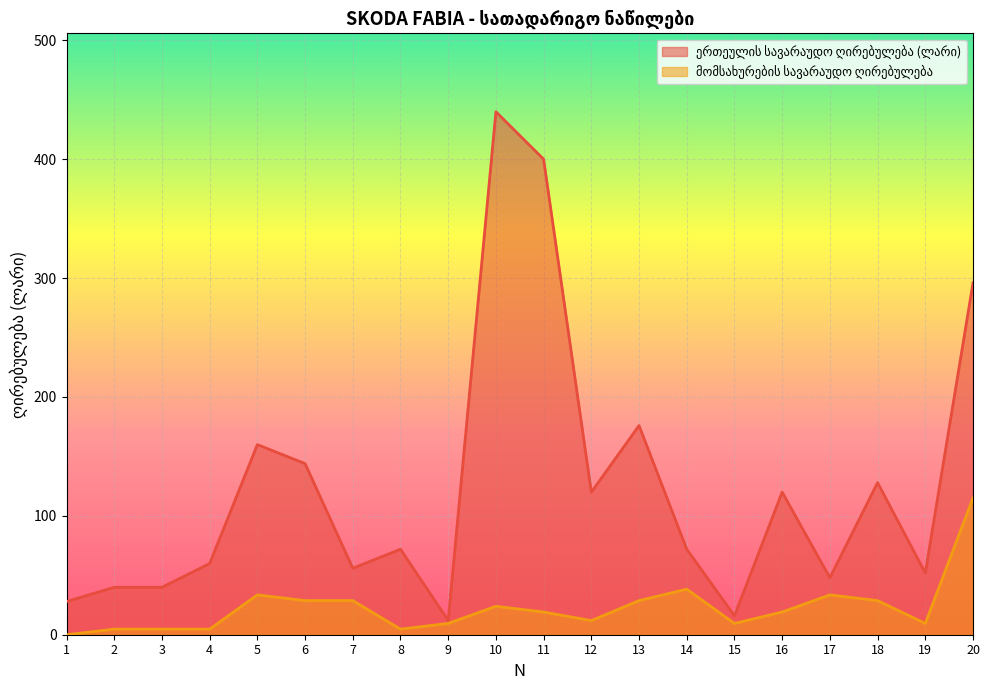

Reading left to right, list all the values displayed in this chart.

ერთეულის სავარაუდო ღირებულება (ლარი): 27.9	39.9	39.9	59.9	159.9	143.9	55.9	71.9	11.9	439.8	399.9	119.9	175.9	71.9	15.9	119.9	47.9	127.9	51.9	295.9
მომსახურების სავარაუდო ღირებულება: 0.0	4.7	4.7	4.7	33.5	28.7	28.7	4.7	9.5	23.9	19.1	11.9	28.7	38.3	9.5	19.1	33.5	28.7	9.5	115.1